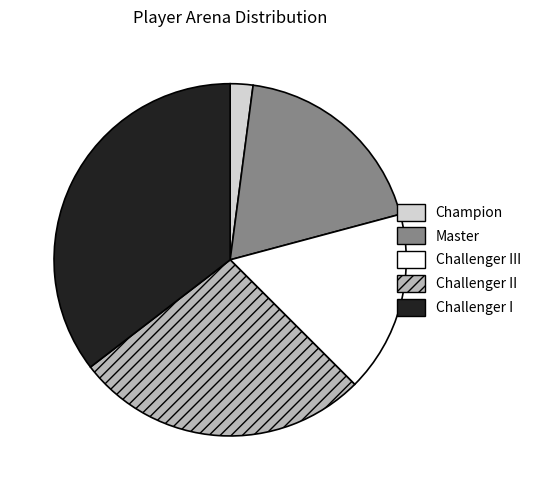

Is there any slice that represents more than half of the pie?

No